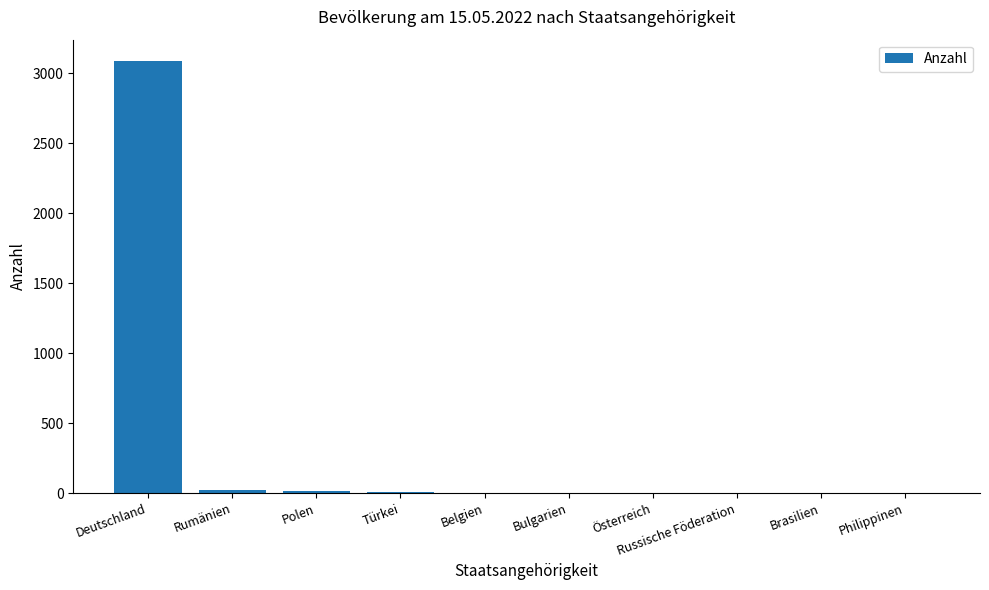

What is the sum of all values?

3141